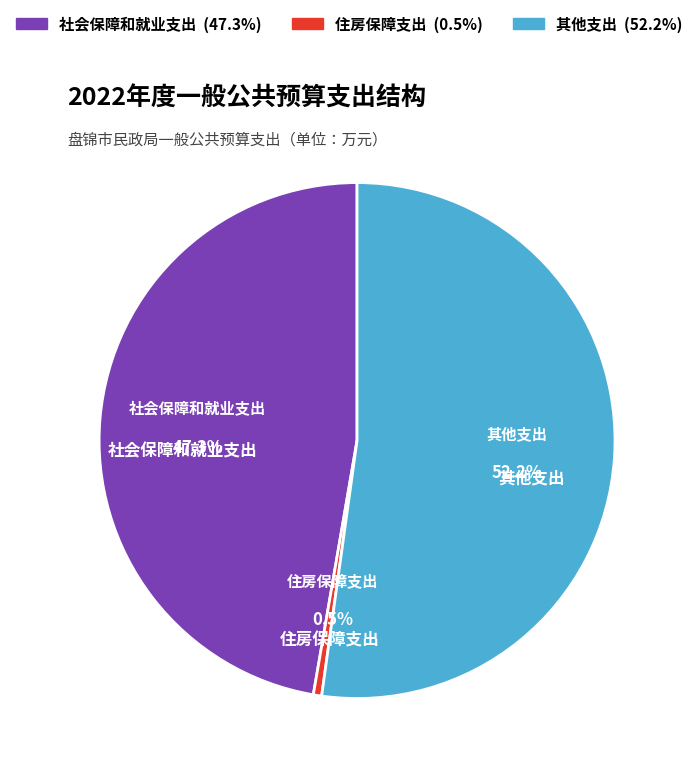

Count the number of slices in the pie.

3